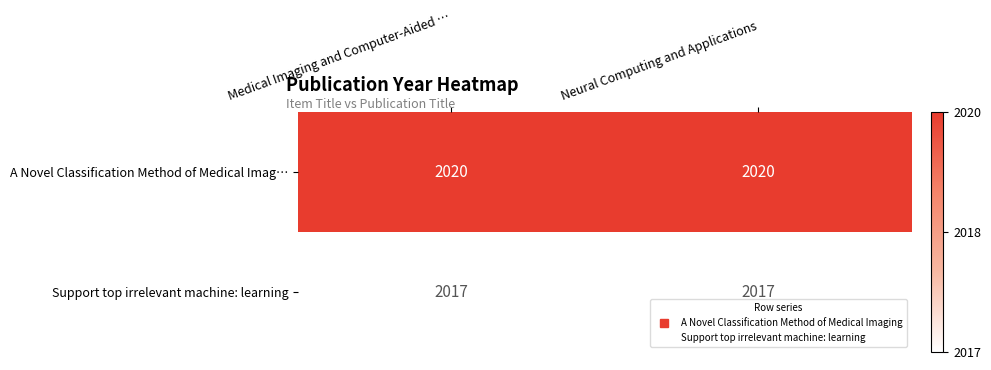

The value of A Novel Classification Method of Medical Imag… at Medical Imaging and Computer-Aided … is 2020. True or false?

True